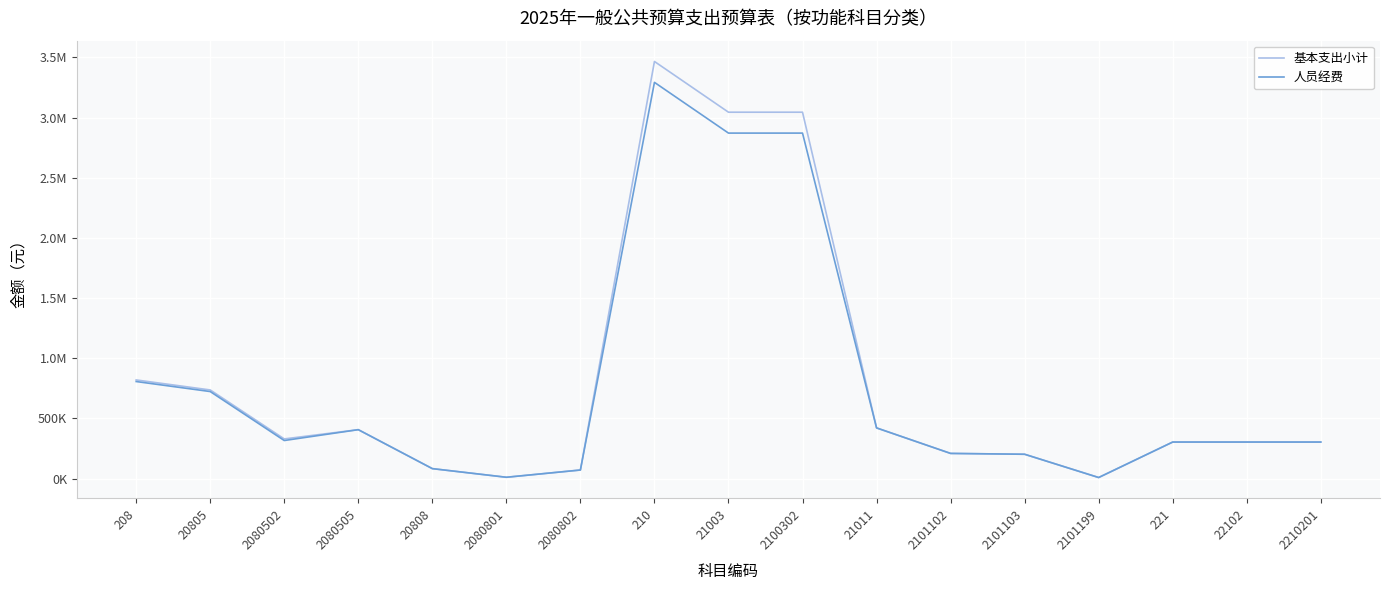

List the series in order of their peak value, lowest first.

人员经费, 基本支出小计